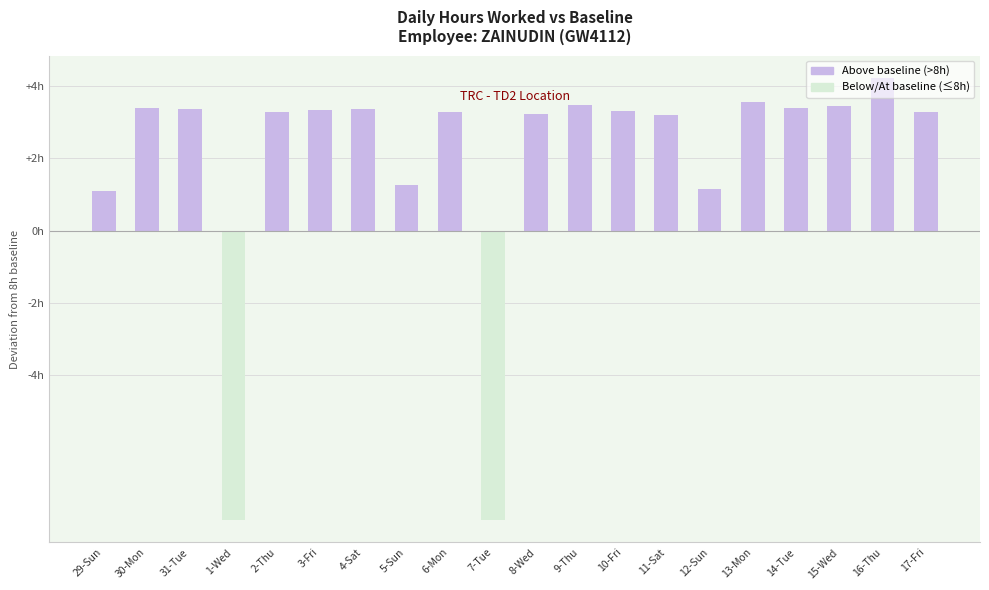

What is the sum of the values at 9-Thu and 14-Tue?

6.9